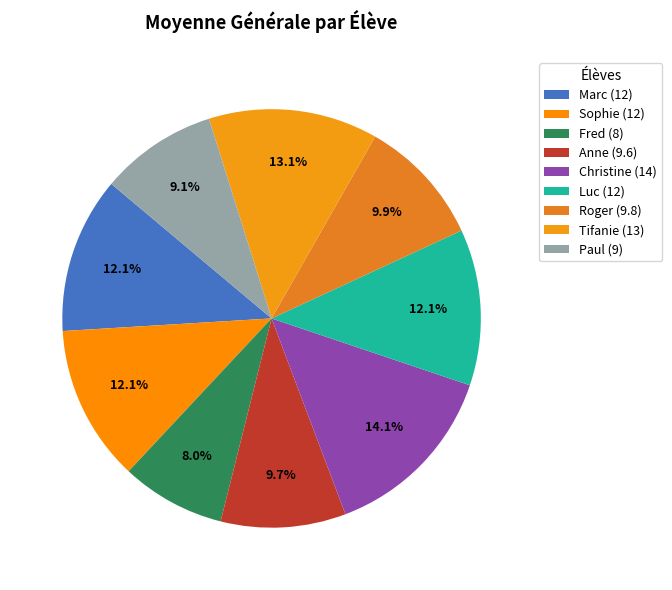

Count the number of slices in the pie.

9